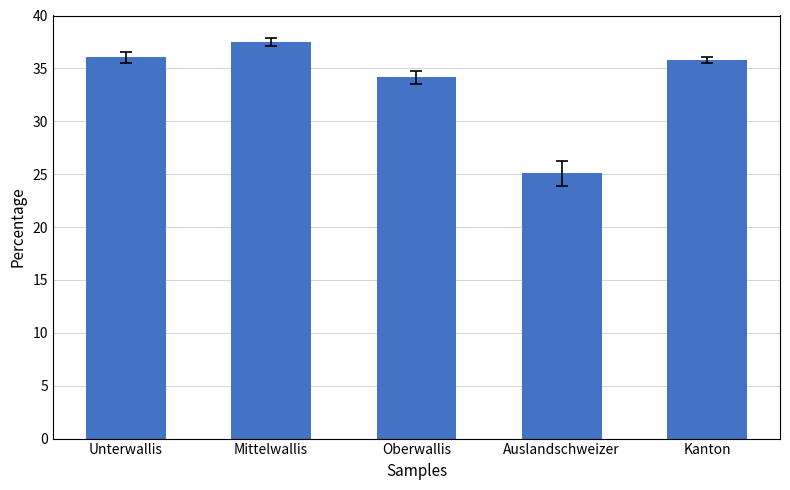

The chart shows a value of 15.5 at Mittelwallis. True or false?

False